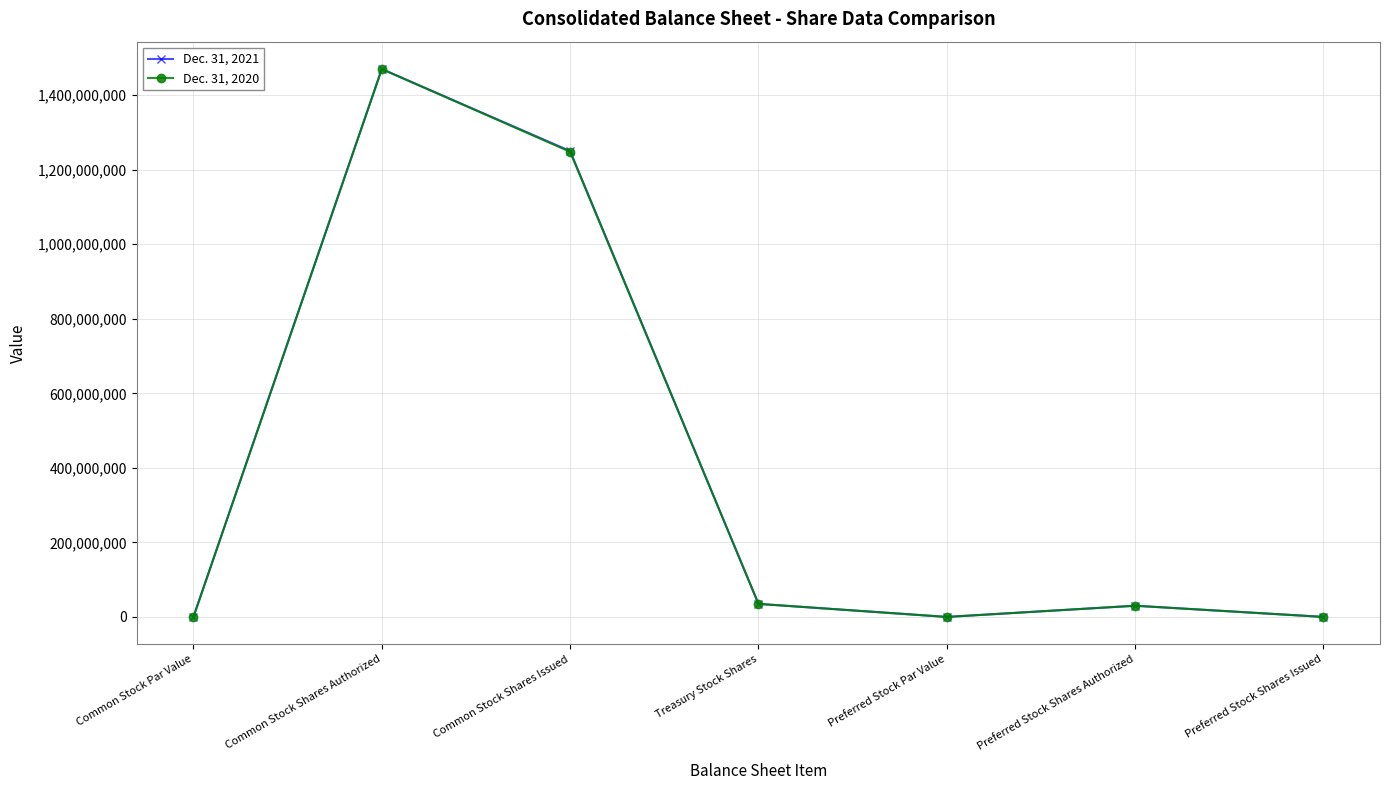

How many data points in Dec. 31, 2021 are less than 30000000?

3